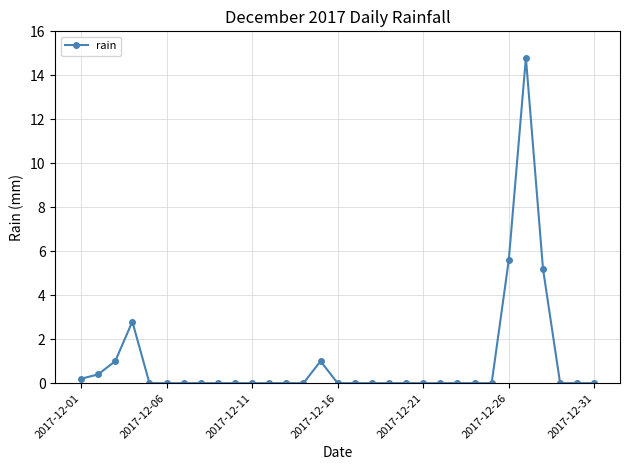

How many lines are shown in the chart?

1